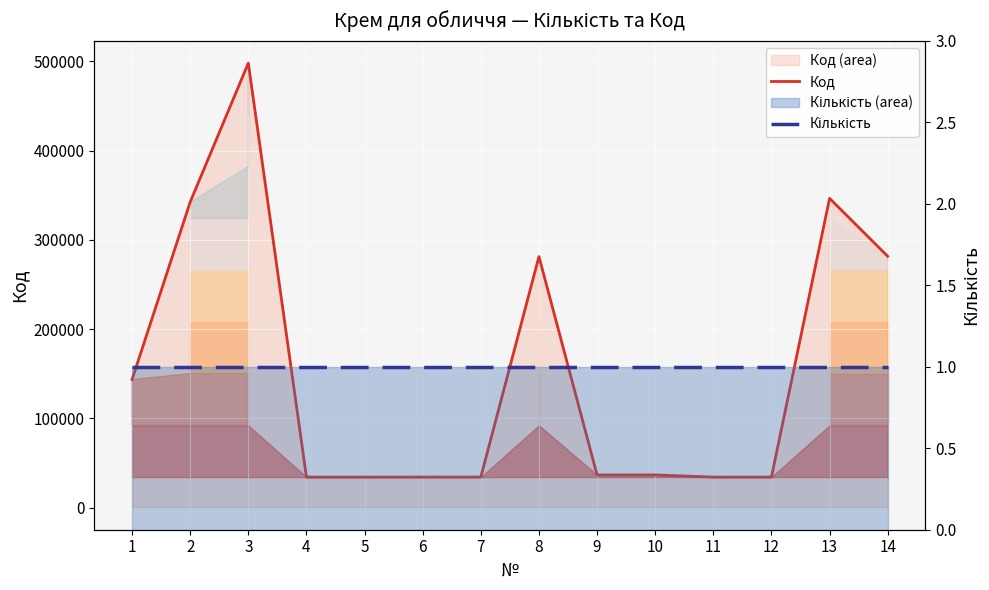

What is the sum of the Кількість values at 14 and 1?

2